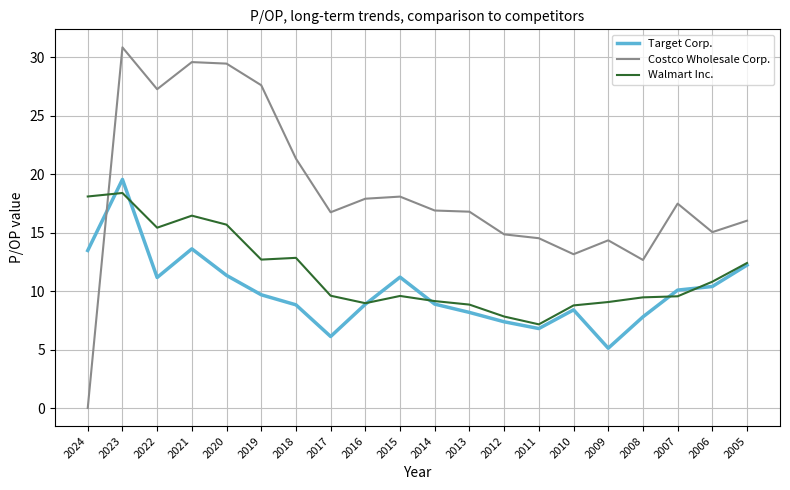

What is the difference between the highest and lowest values at 2018?

12.5